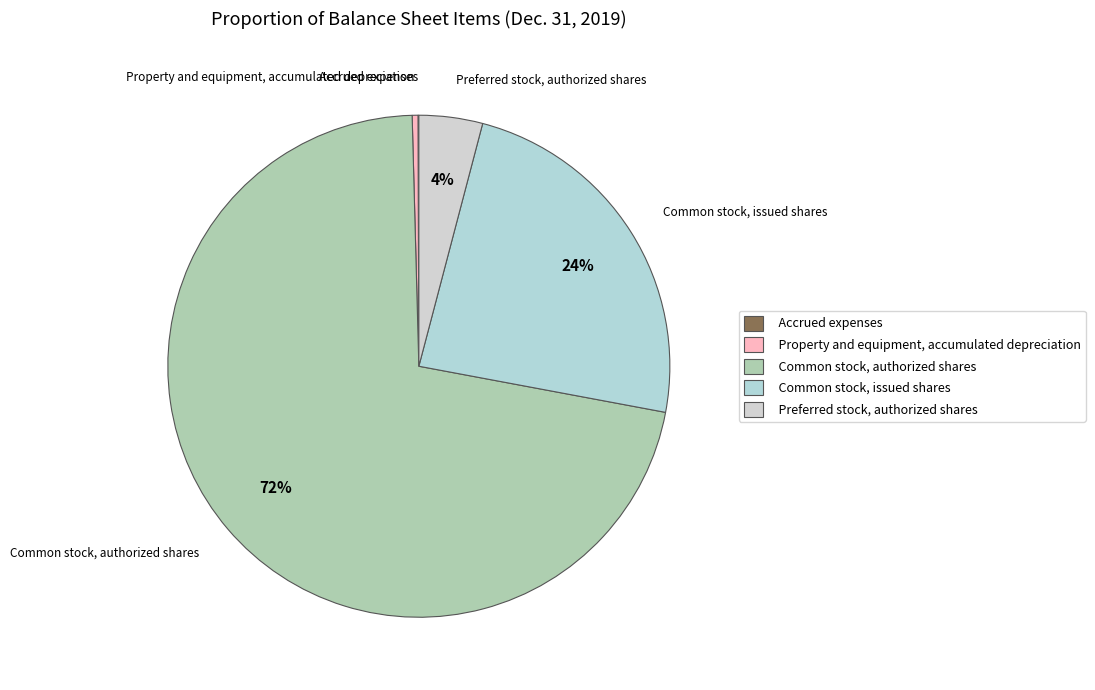

What is the largest slice in the pie chart?

Common stock, authorized shares